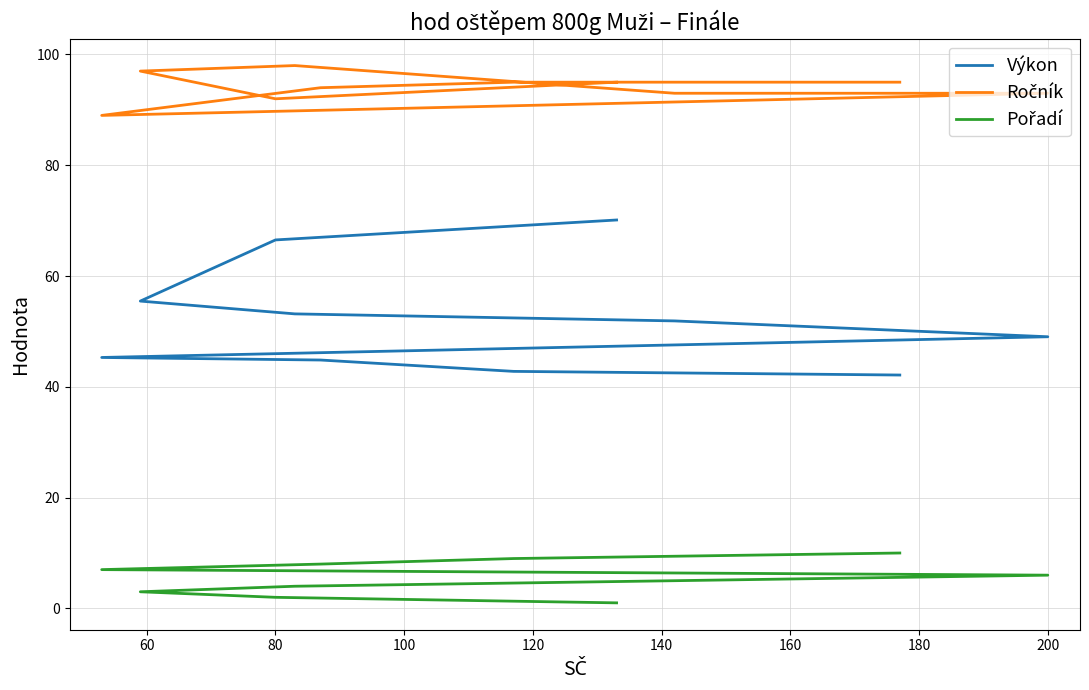

What is the highest value of the Pořadí series?

10.0